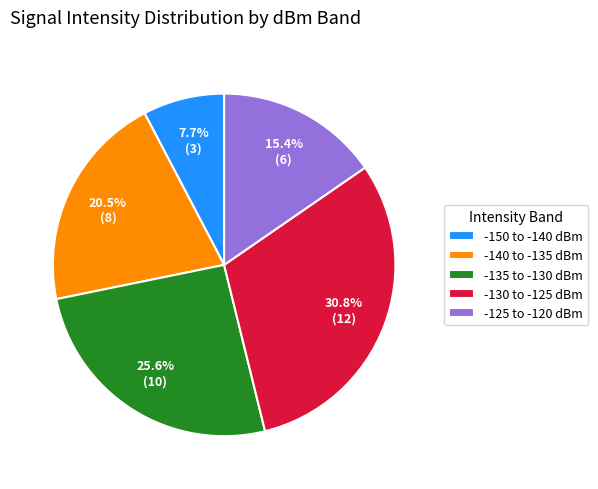

Is there any slice that represents more than half of the pie?

No